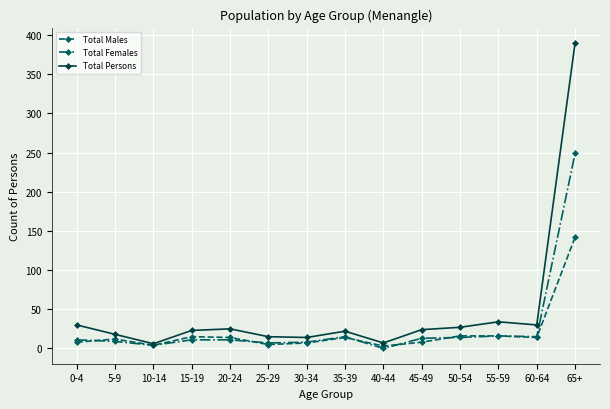

The value of Total Females at 35-39 is 15. True or false?

True